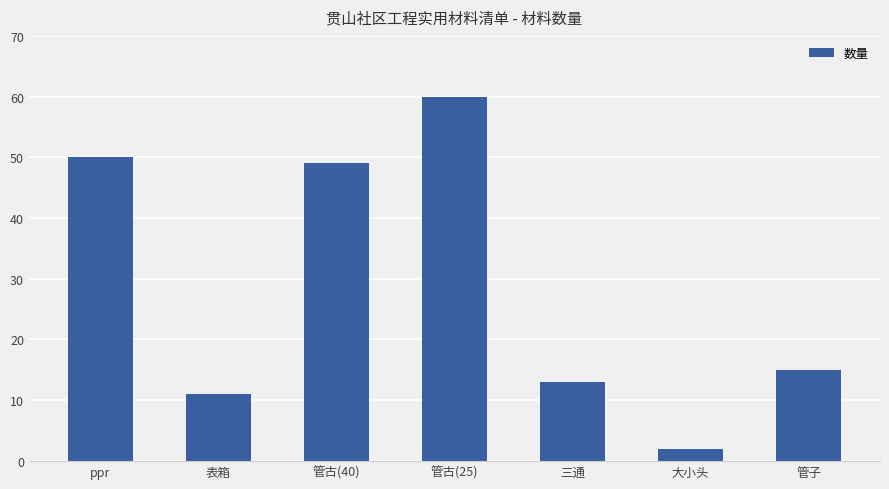

Is it true that the value at ppr is 50?

True